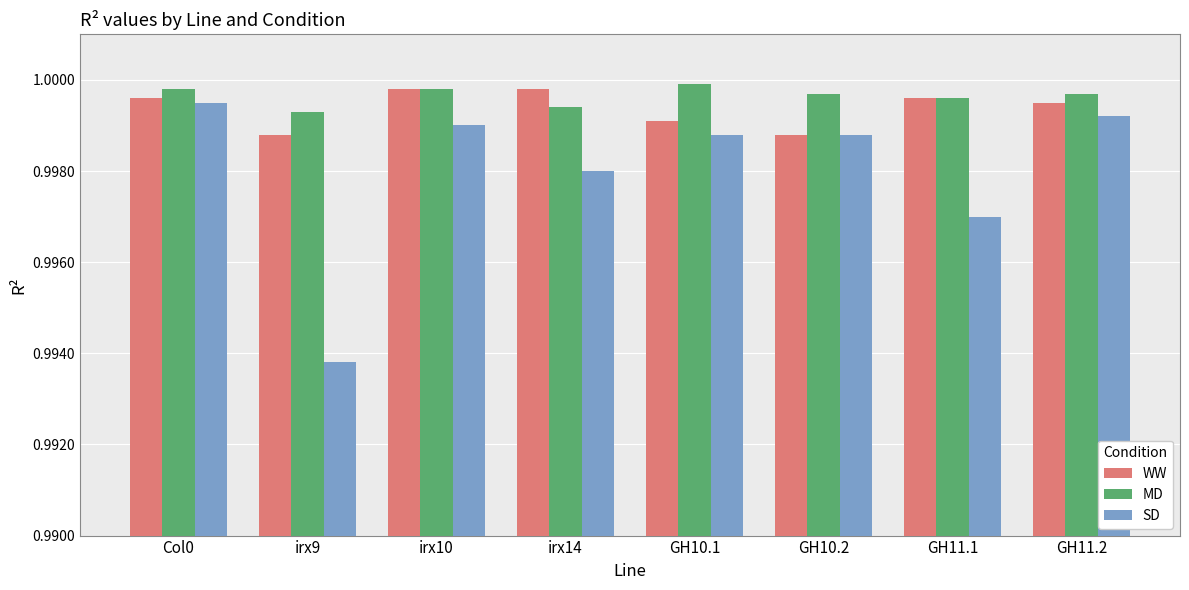

What is the sum of all WW values?

8.0